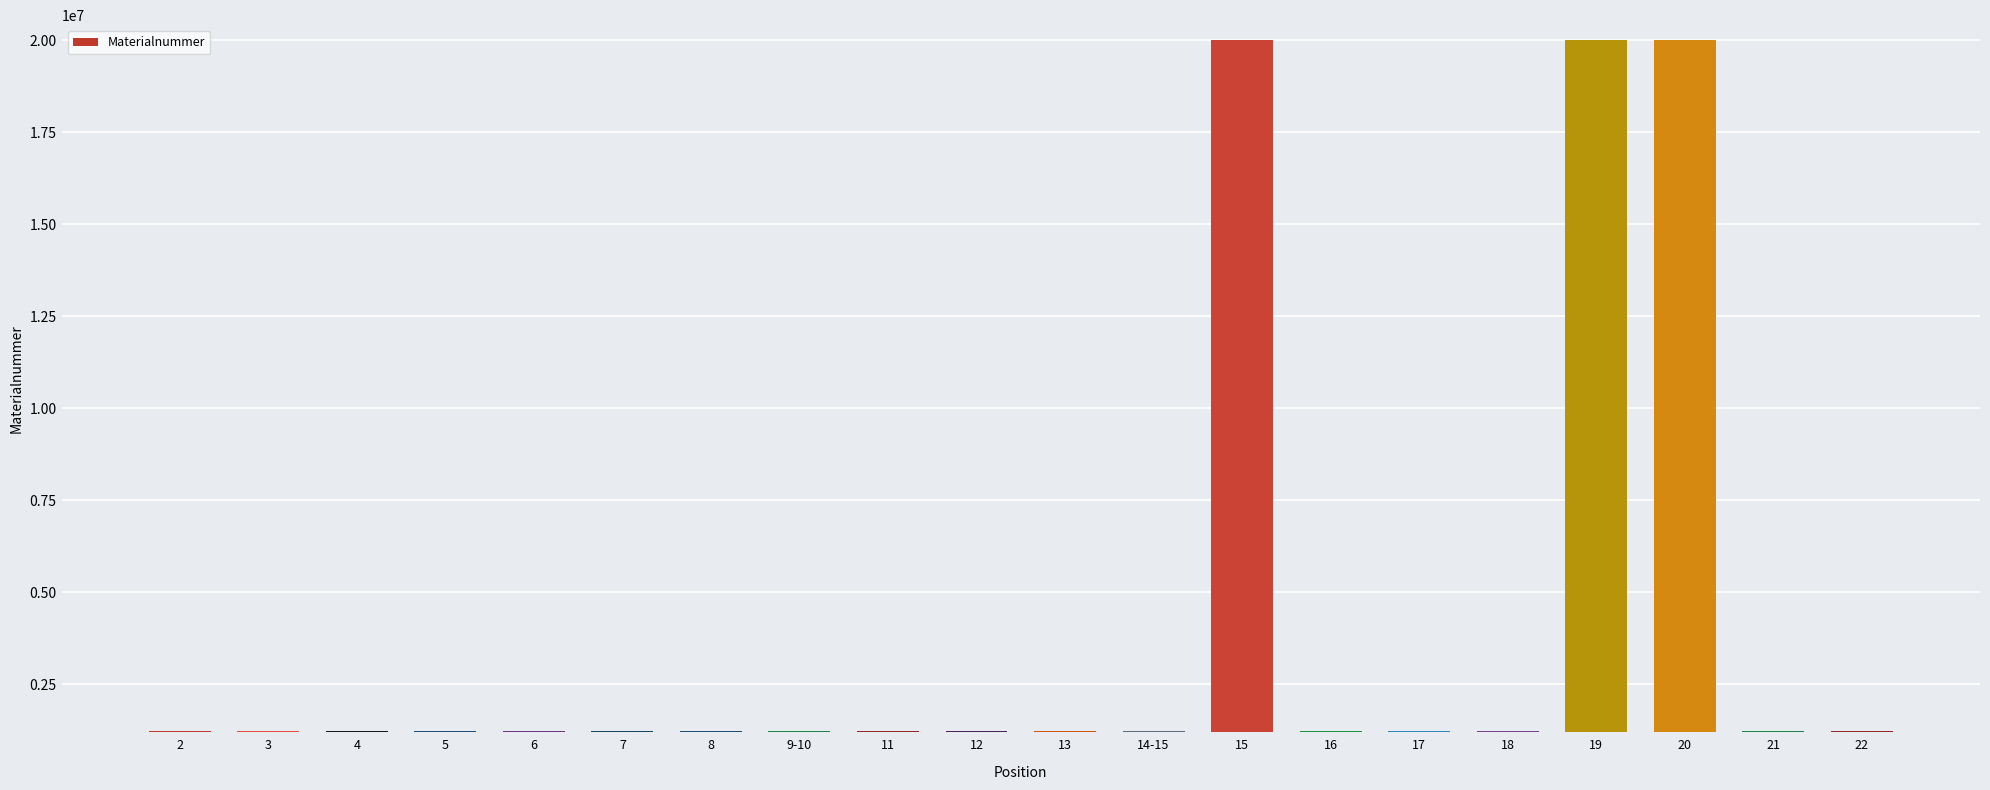

What is the greatest value displayed?

20015836